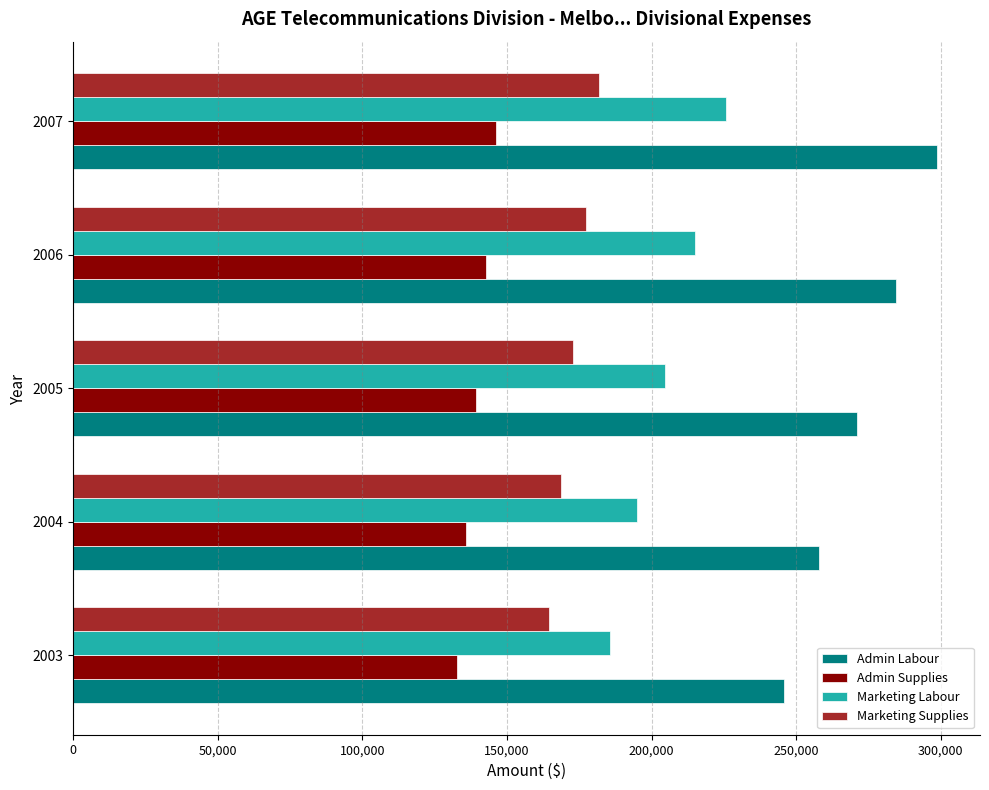

What is the minimum value shown in the chart?

132600